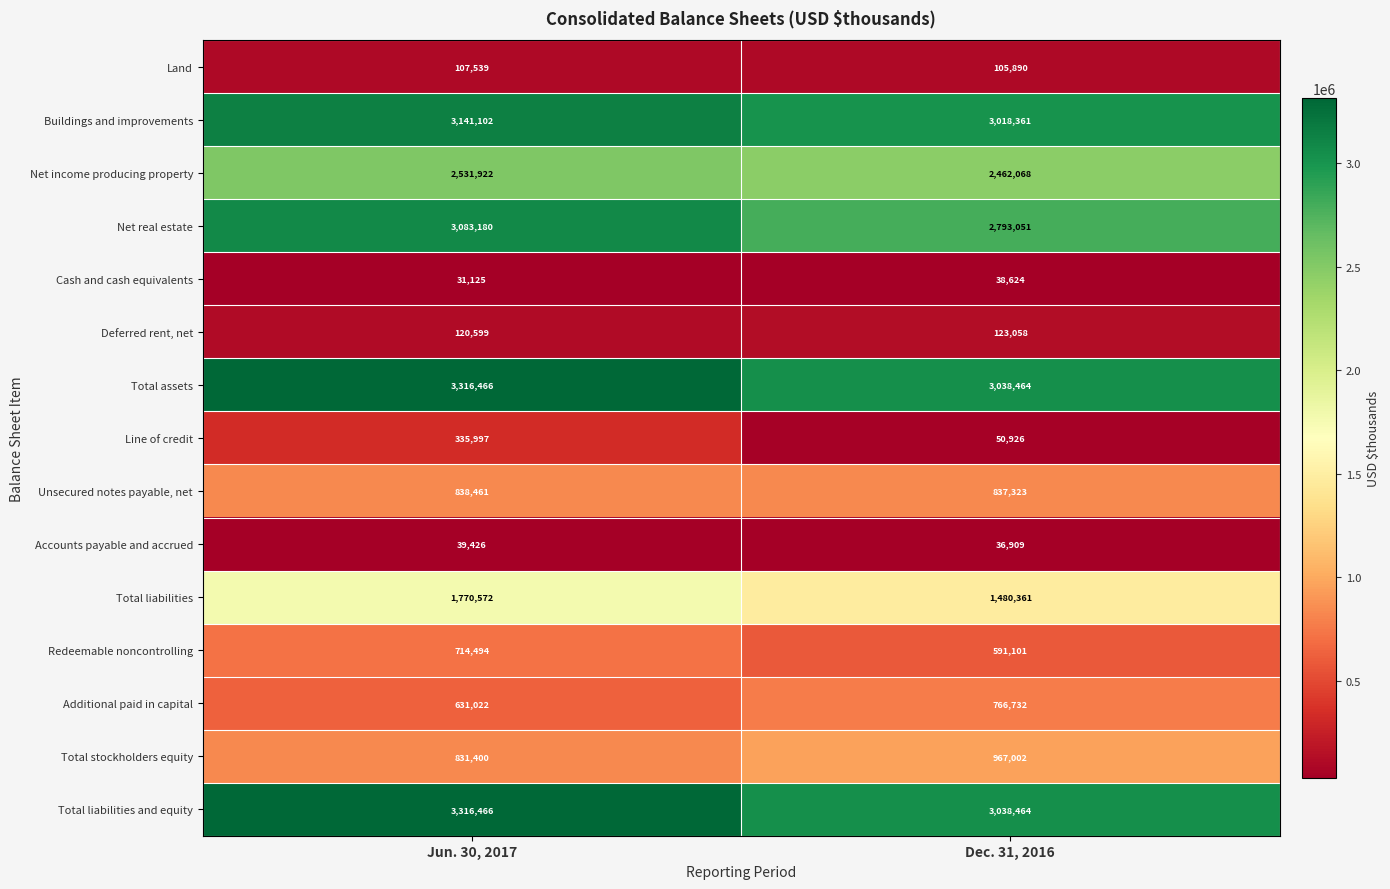

Reading right to left, list all the values displayed in this chart.

Land: Dec. 31, 2016=105890	Jun. 30, 2017=107539
Buildings and improvements: Dec. 31, 2016=3018361	Jun. 30, 2017=3141102
Net income producing property: Dec. 31, 2016=2462068	Jun. 30, 2017=2531922
Net real estate: Dec. 31, 2016=2793051	Jun. 30, 2017=3083180
Cash and cash equivalents: Dec. 31, 2016=38624	Jun. 30, 2017=31125
Deferred rent, net: Dec. 31, 2016=123058	Jun. 30, 2017=120599
Total assets: Dec. 31, 2016=3038464	Jun. 30, 2017=3316466
Line of credit: Dec. 31, 2016=50926	Jun. 30, 2017=335997
Unsecured notes payable, net: Dec. 31, 2016=837323	Jun. 30, 2017=838461
Accounts payable and accrued: Dec. 31, 2016=36909	Jun. 30, 2017=39426
Total liabilities: Dec. 31, 2016=1480361	Jun. 30, 2017=1770572
Redeemable noncontrolling: Dec. 31, 2016=591101	Jun. 30, 2017=714494
Additional paid in capital: Dec. 31, 2016=766732	Jun. 30, 2017=631022
Total stockholders equity: Dec. 31, 2016=967002	Jun. 30, 2017=831400
Total liabilities and equity: Dec. 31, 2016=3038464	Jun. 30, 2017=3316466